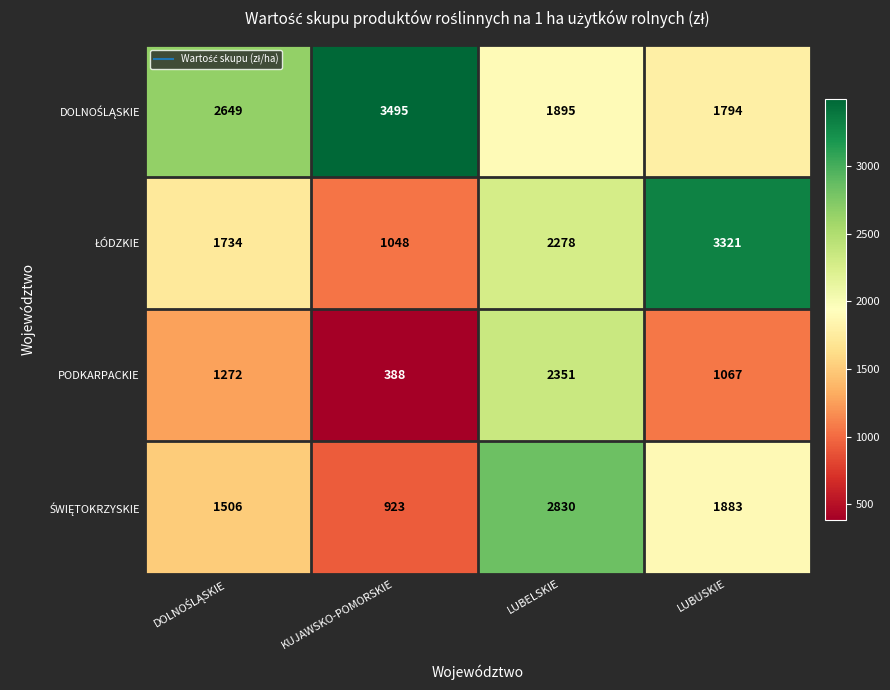

Which category has the lowest value across all series?

KUJAWSKO-POMORSKIE